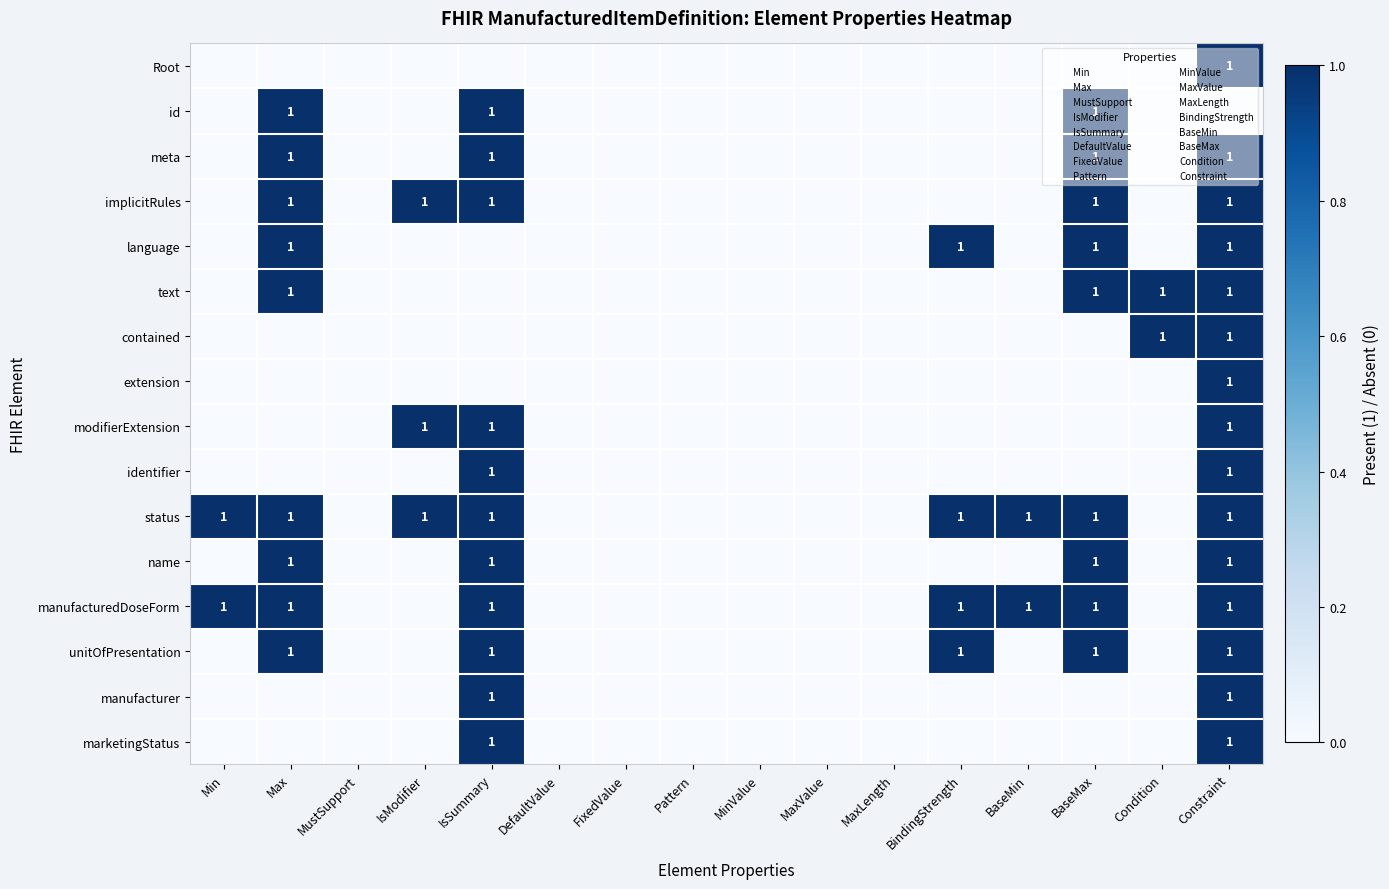

Which series changed the most between MinValue and Constraint?

Root